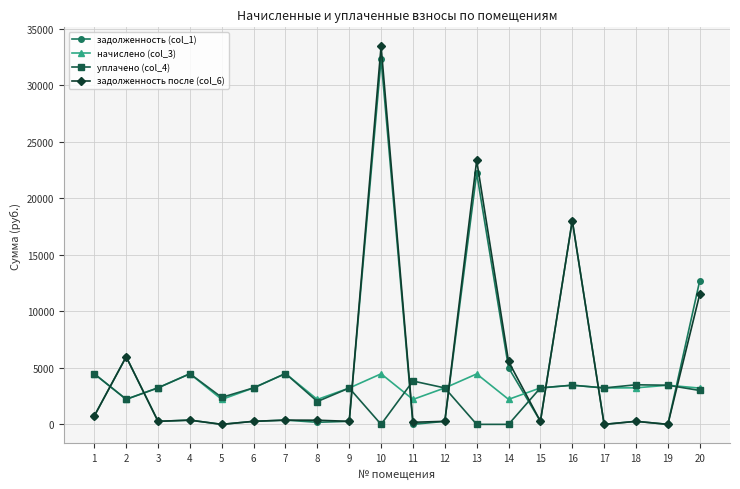

The value of уплачено (col_4) at 5 is 2388.6. True or false?

True